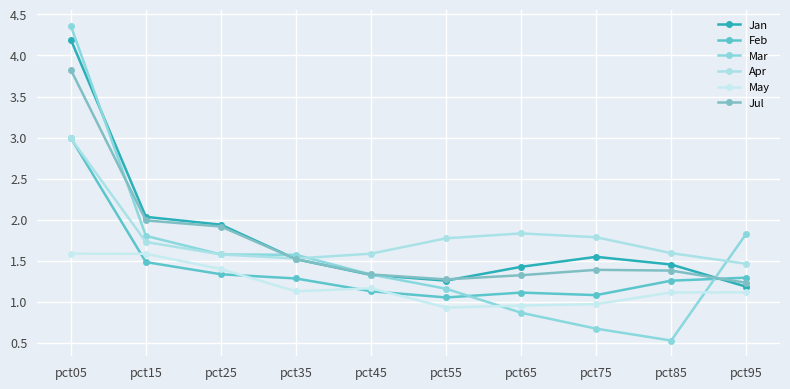

True or false: Jul and Jan intersect in this chart.

True